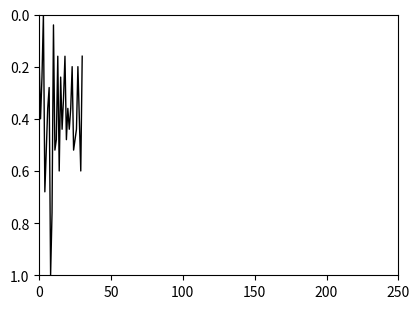

How many interior local valleys (lower than both neighbors) does the data have?

9